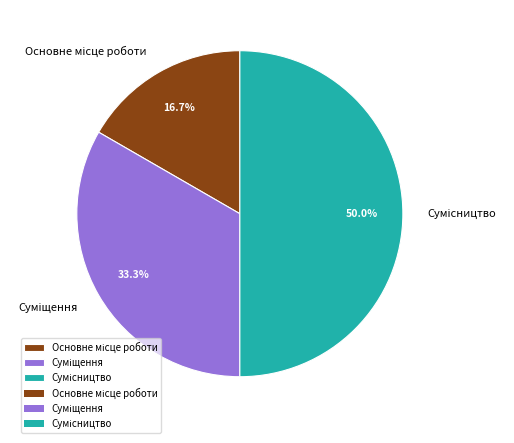

What portion of the pie excludes Основне місце роботи?

83.3%